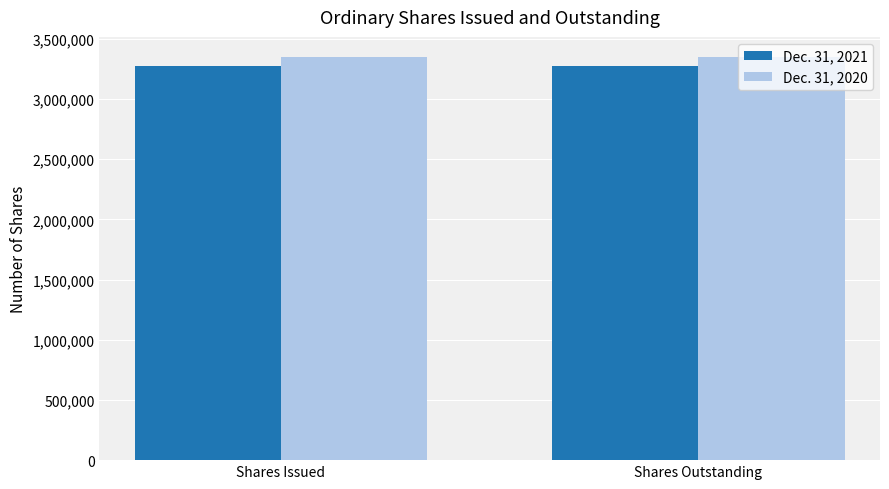

What position from the right is Shares Outstanding?

1